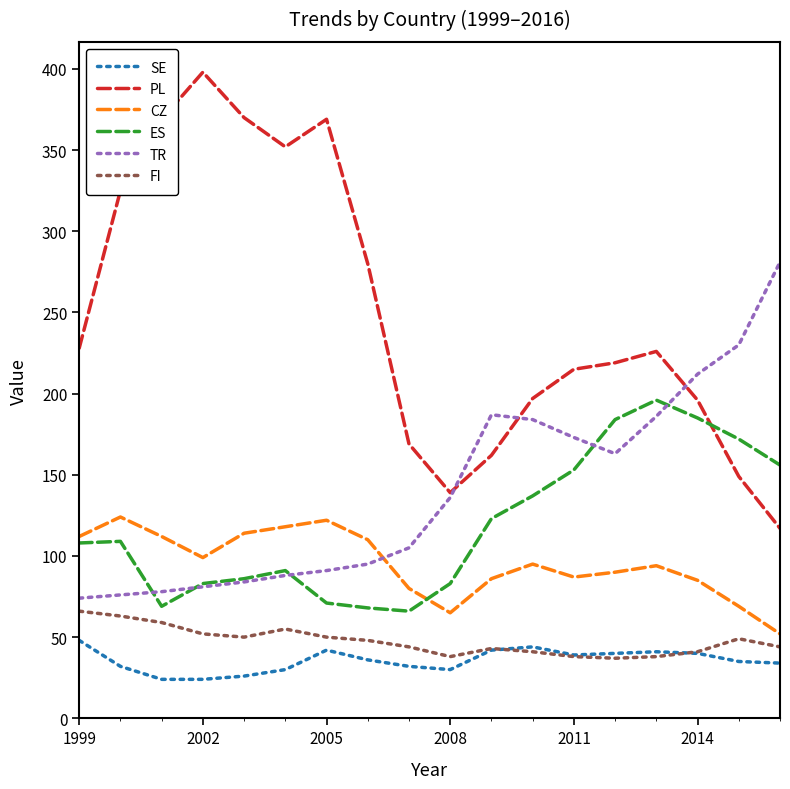

What is the minimum value for PL?

117